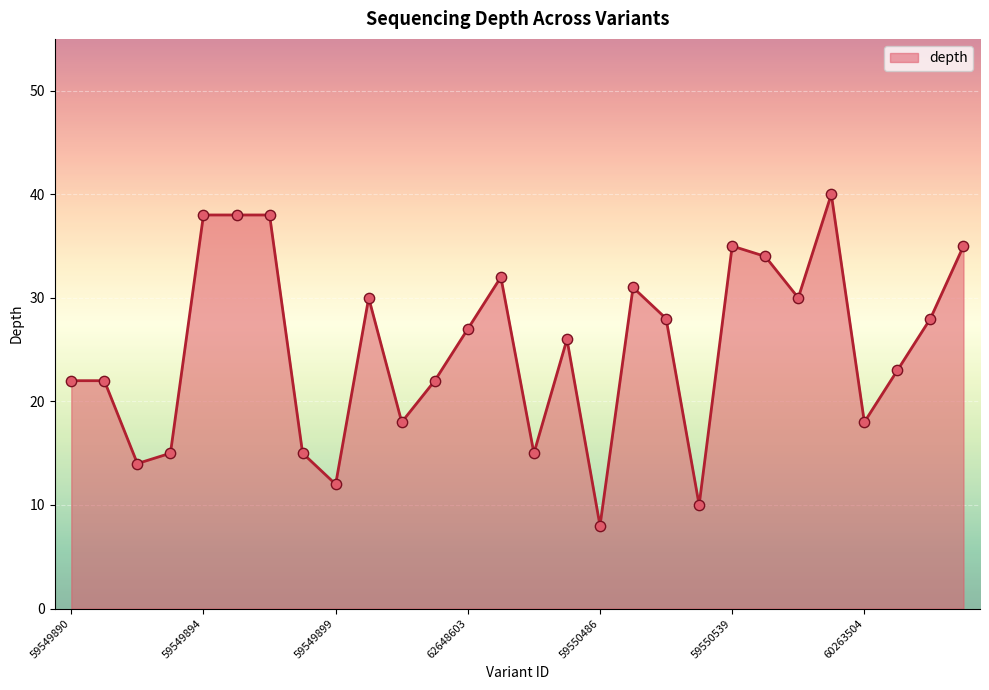

What is the greatest value displayed?

40